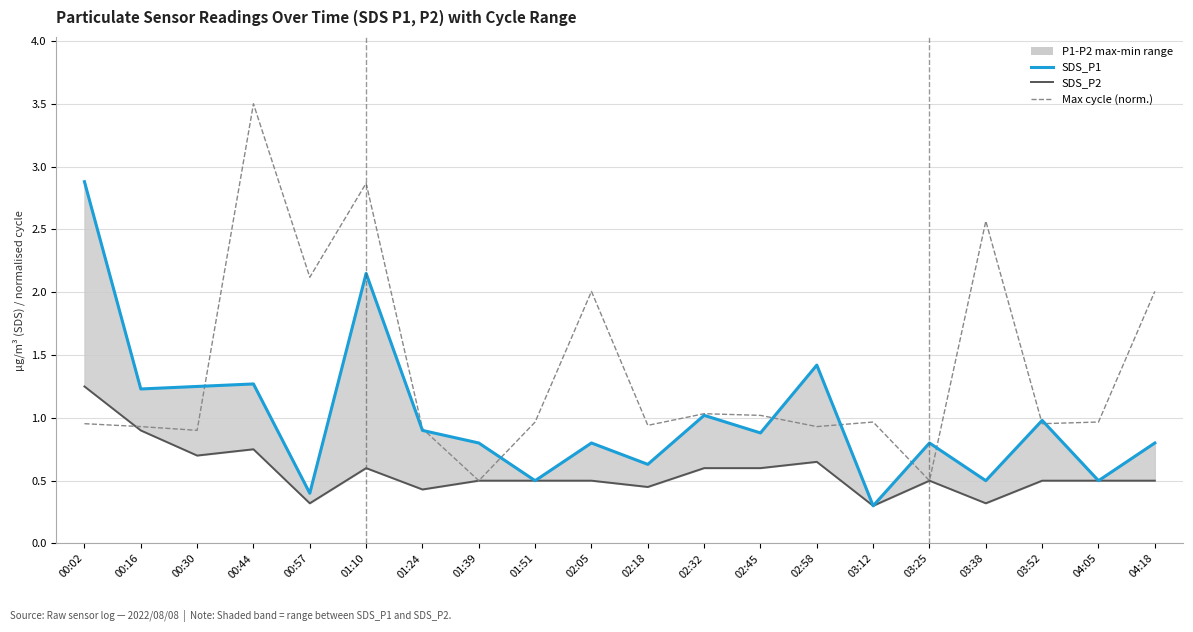

What is the spread (max minus min) of values at 03:25?

0.3